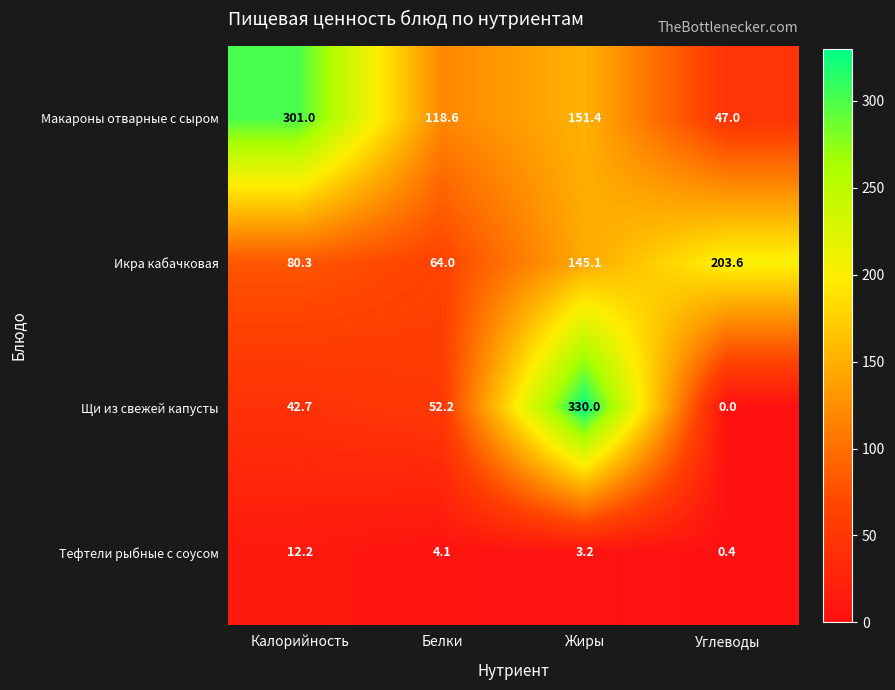

What is the greatest value displayed?

330.0